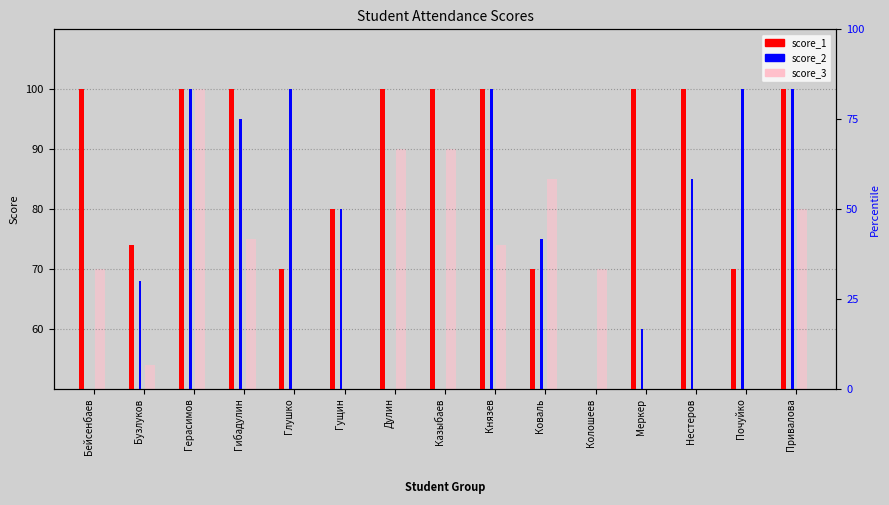

How many bars are there in each group?

3